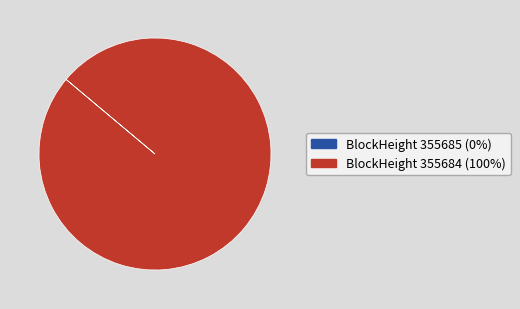

Is there any slice that represents more than half of the pie?

Yes